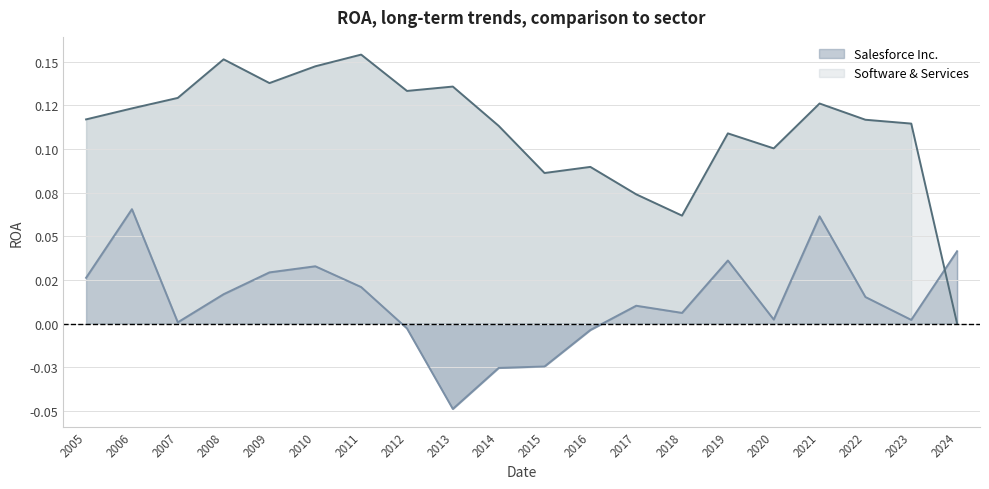

What are all the series names shown in the legend?

Salesforce Inc., Software & Services